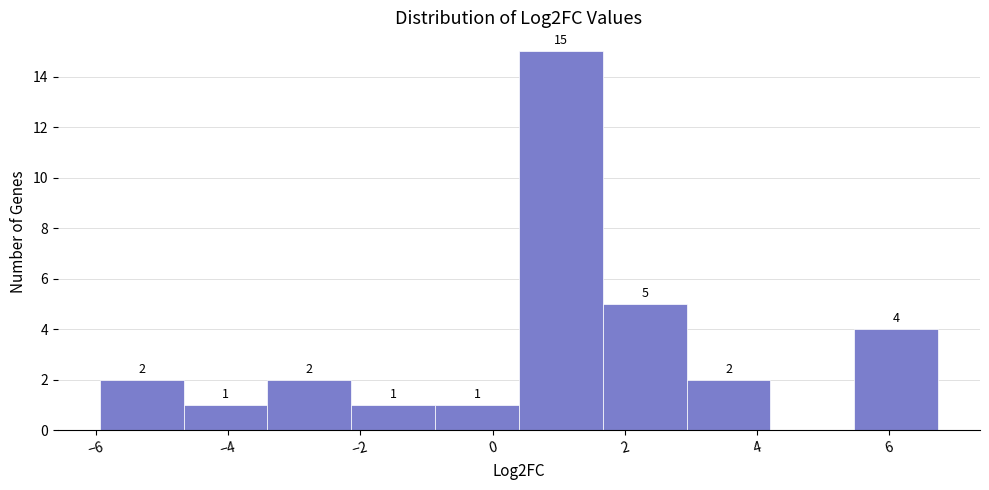

Which range on the x-axis has the tallest bar?

0.4 to 1.6